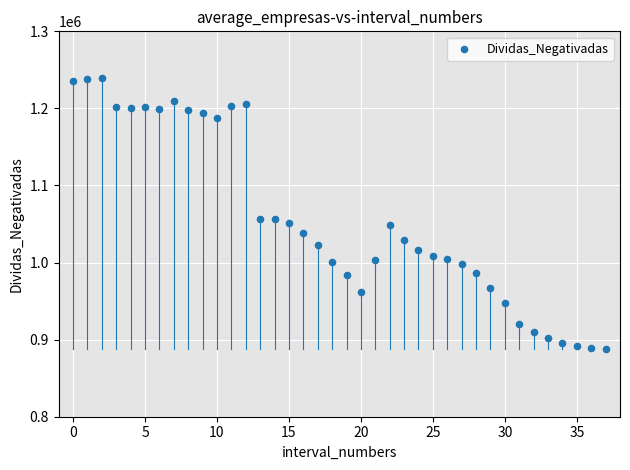

What is the range of Y values (max minus min)?

352479